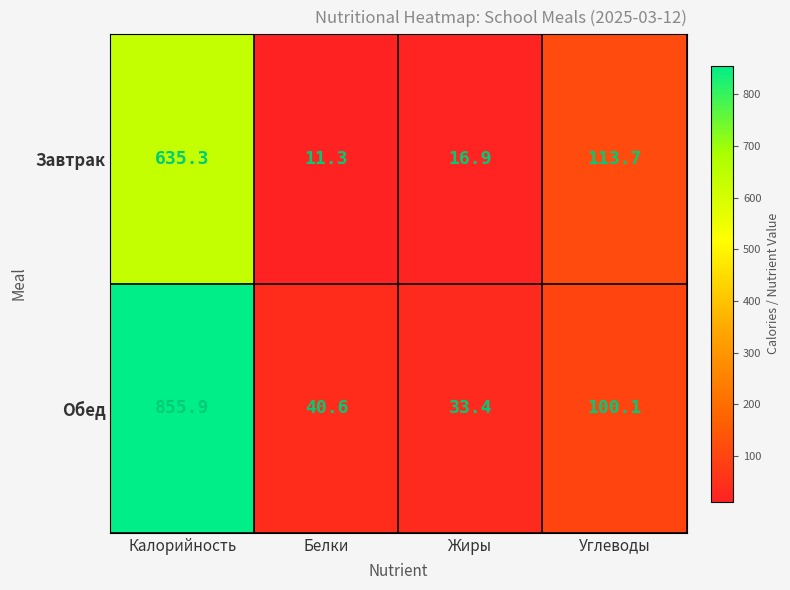

Which series has the largest range (max minus min)?

Обед